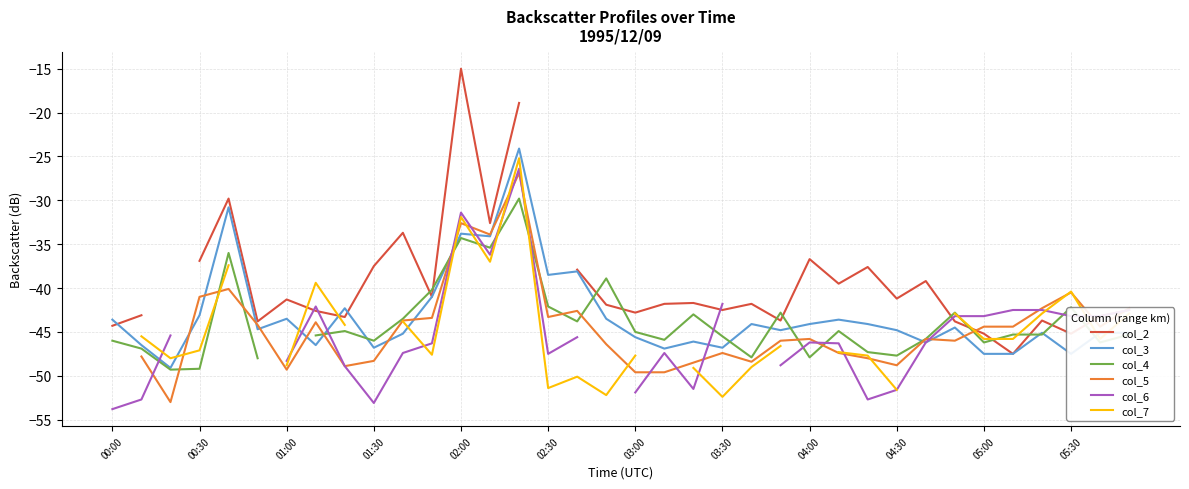

After their last crossing, which series has the higher values: col_5 or col_7?

col_5